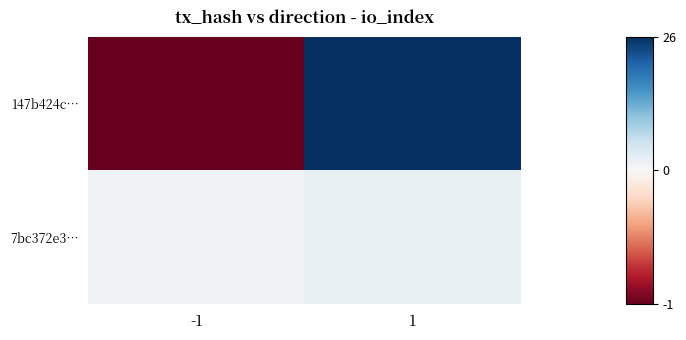

What is the minimum value shown in the chart?

-1